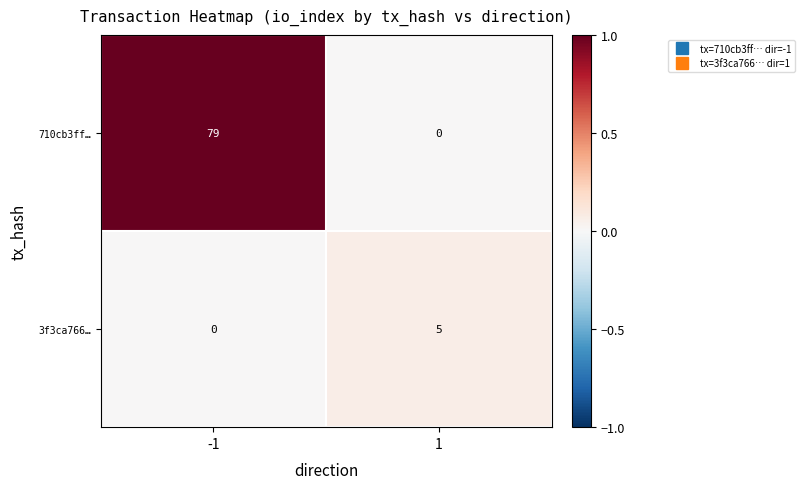

What is the sum of the 3f3ca766… values at 1 and -1?

5